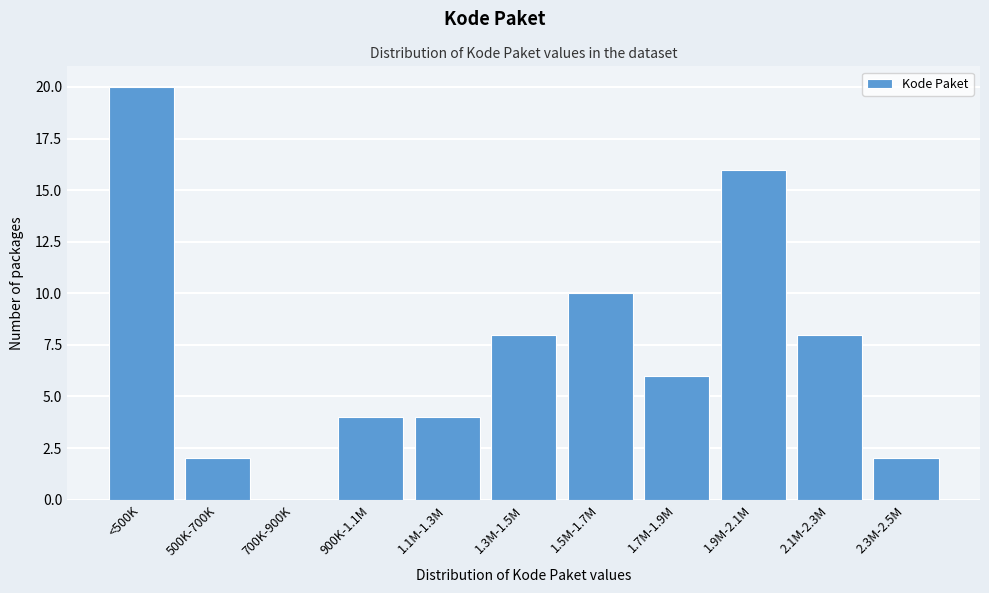

What is the greatest value displayed?

20